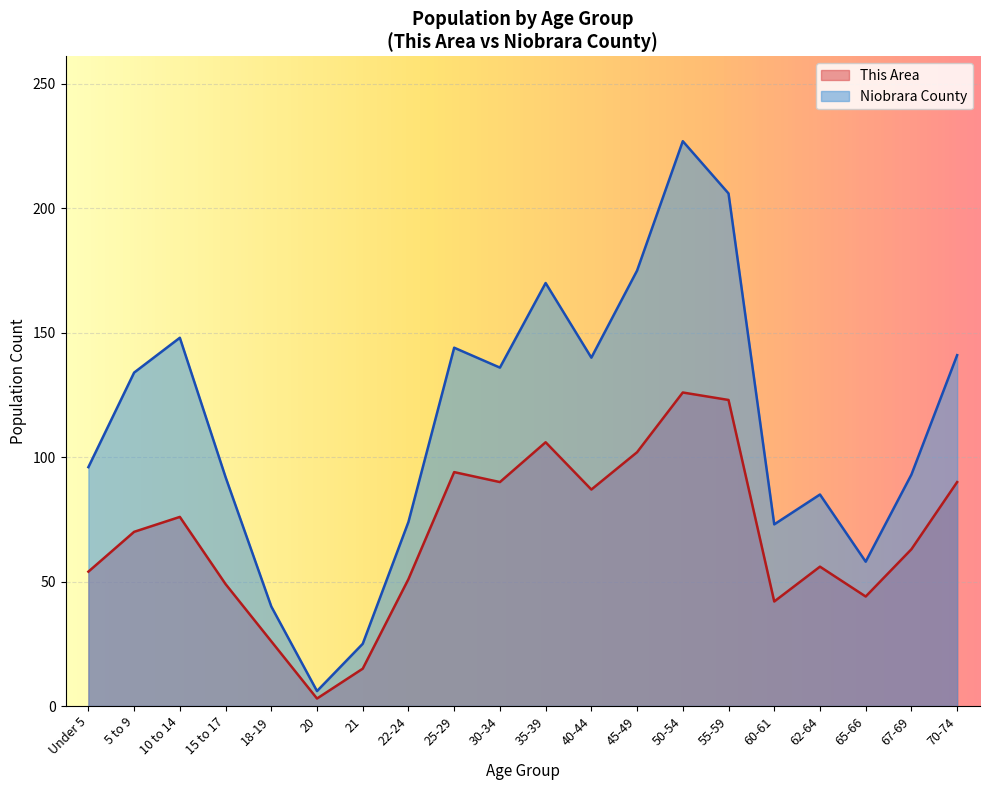

How many interior local valleys does the Niobrara County series have?

5